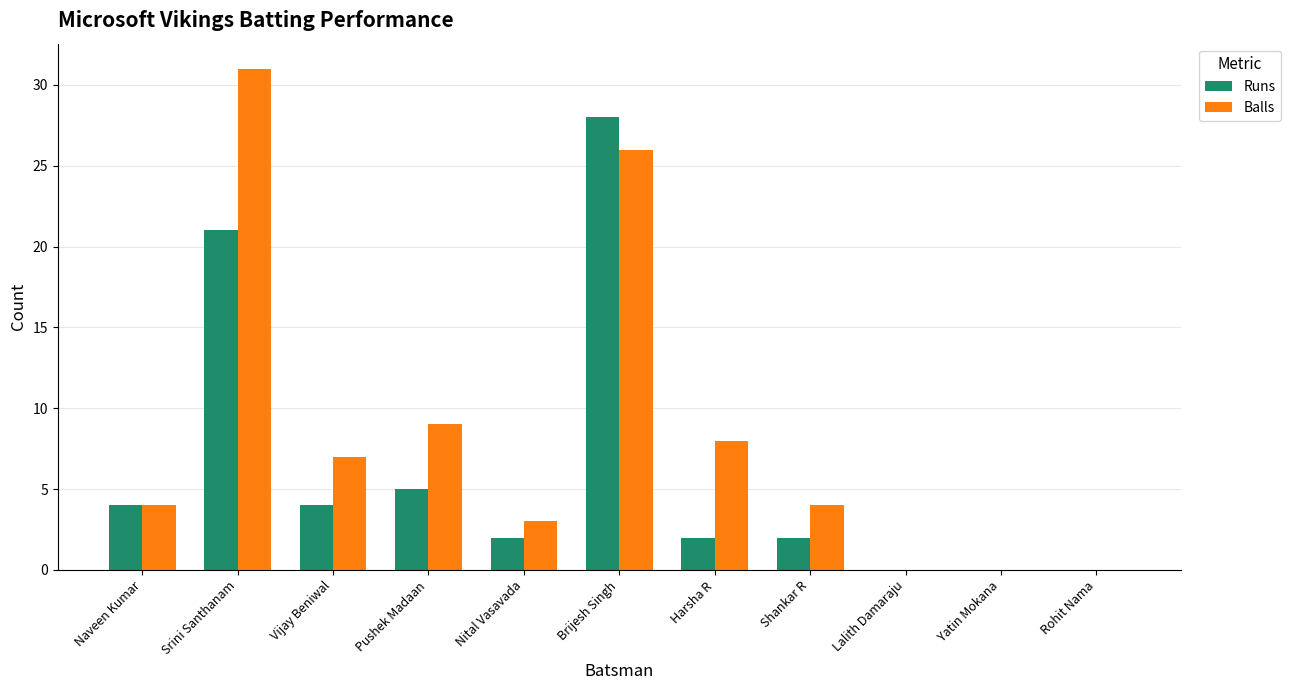

At which label is Runs closest to 14?

Srini Santhanam